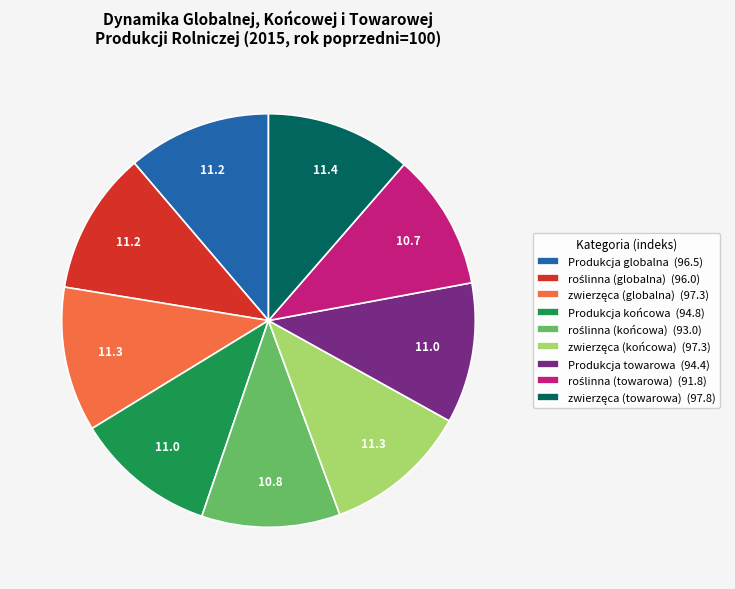

Combined, do Produkcja końcowa (94.8) and Produkcja towarowa (94.4) account for over 50%?

No